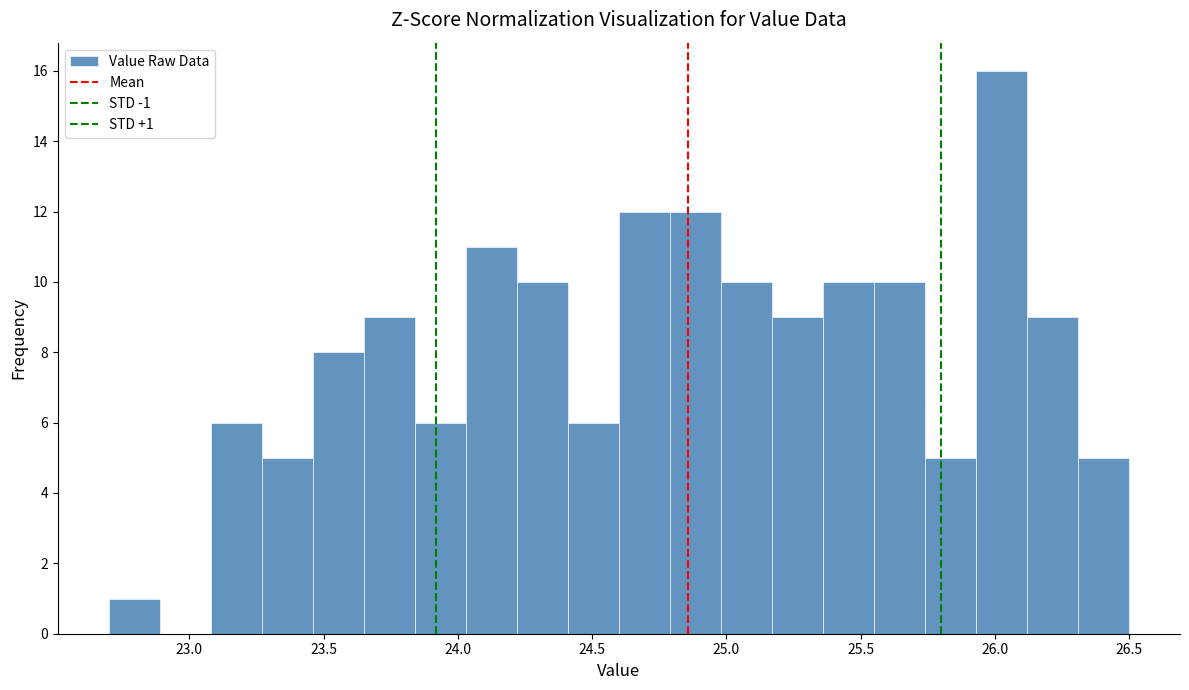

Around what value on the x-axis is the tallest bar? Give the approximate position of its centre, as read against the axis.

26.05